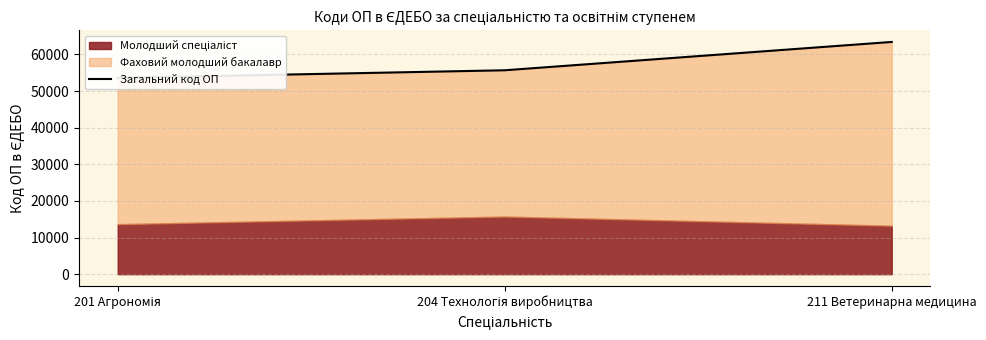

What is the label of the 2nd point from the right?

204 Технологія виробництва